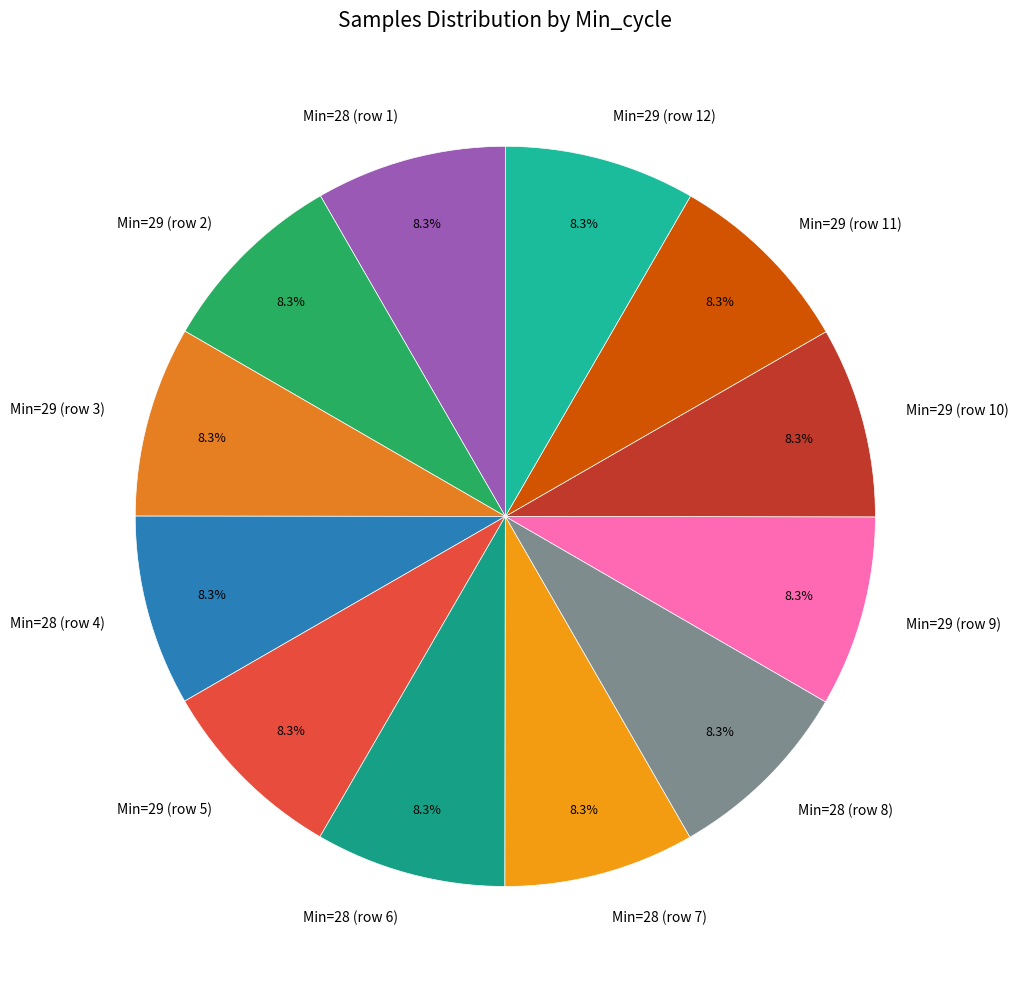

What is the ratio of the value at Min=29 (row 2) to the value at Min=29 (row 9)?

1.0